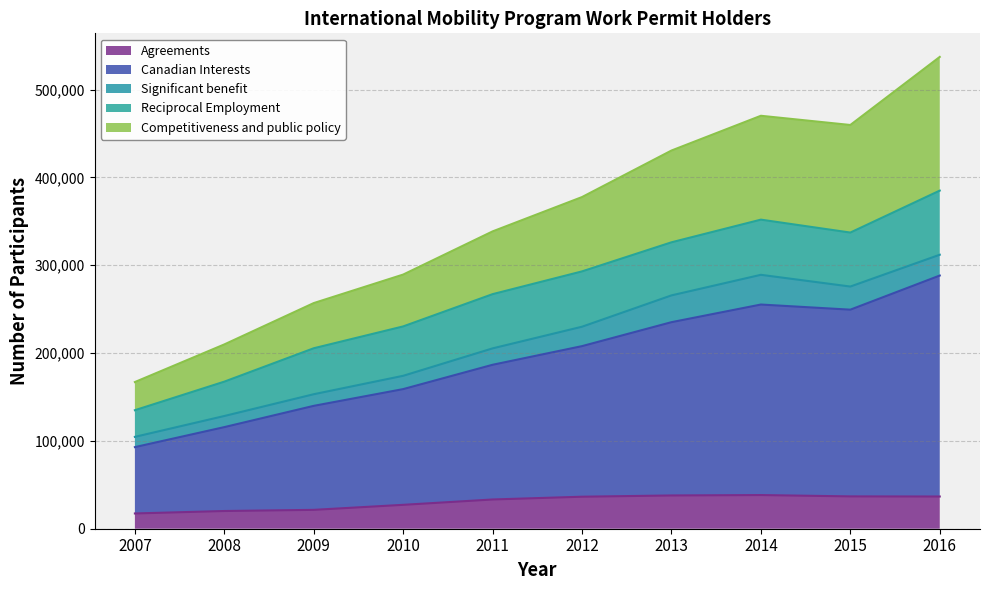

What is the minimum value for Agreements?

17367